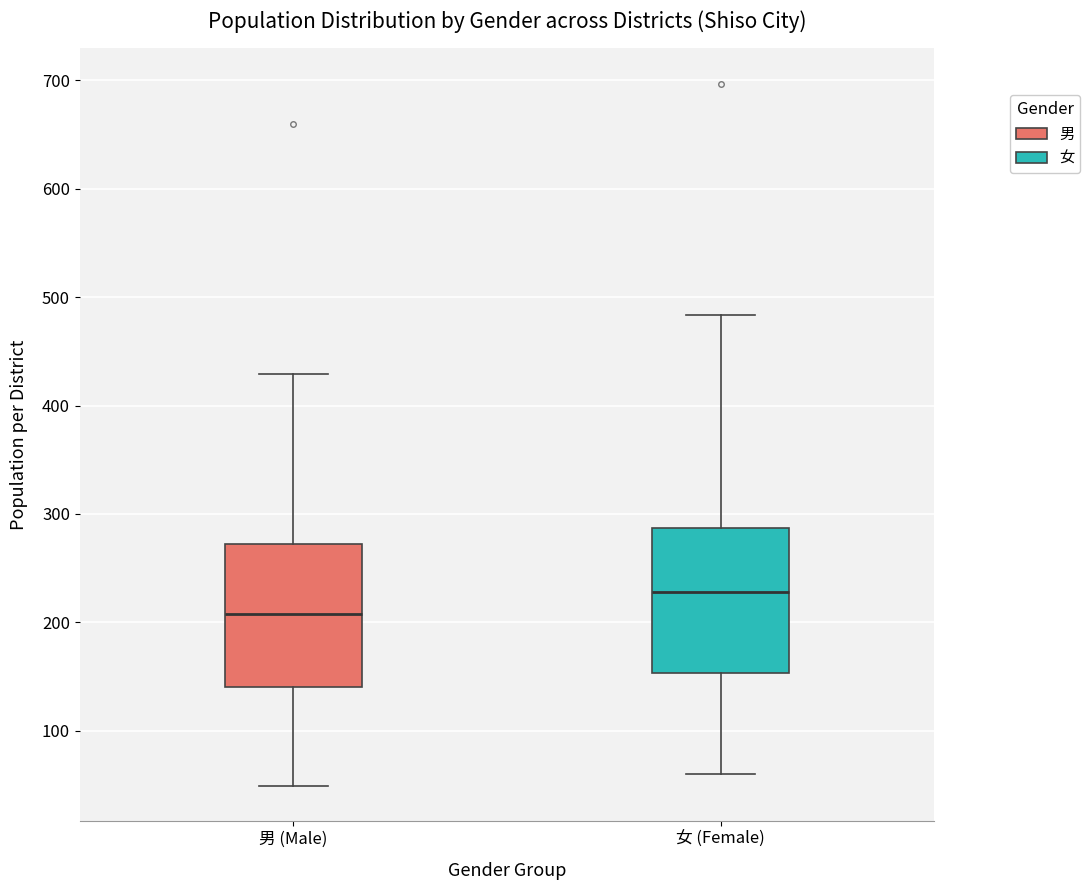

Where is the lower edge of the box for 女 (Female) on the y-axis? The values are not printed on the chart, so give them approximately, as read against the axis.

150